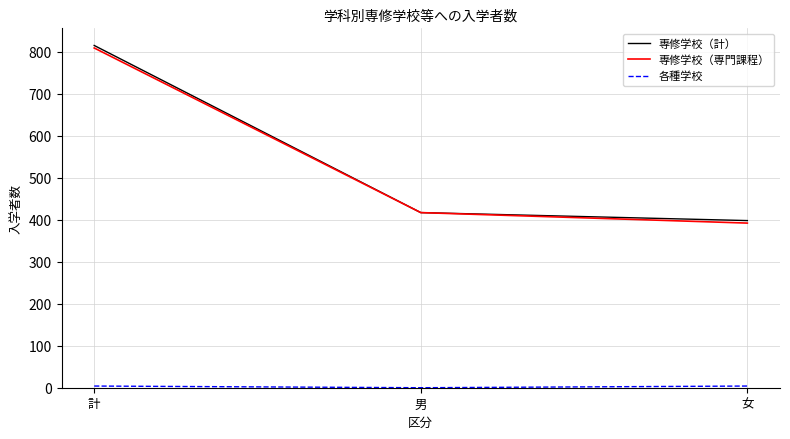

What is the total value across all series at 男?

834